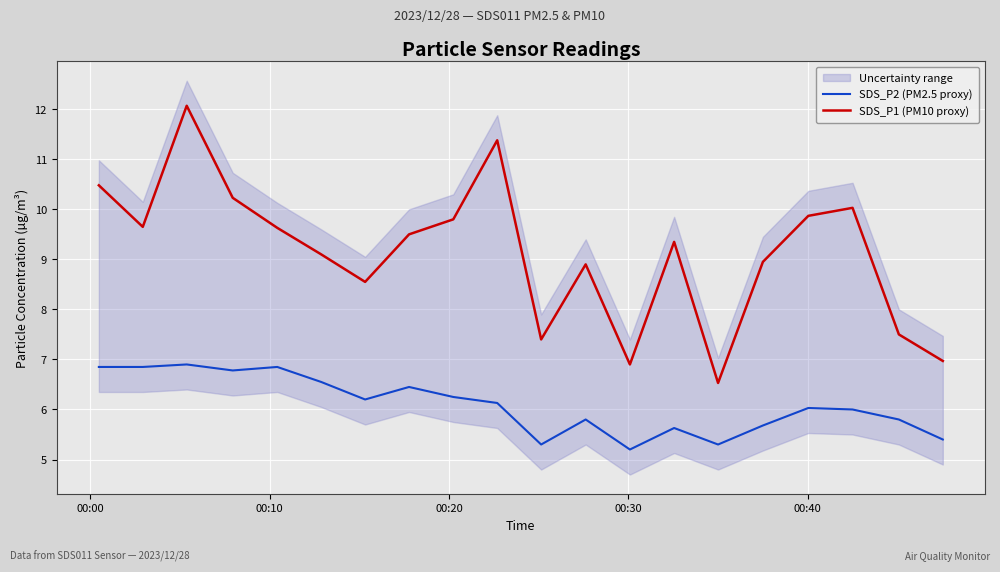

True or false: SDS_P2 (PM2.5 proxy) and SDS_P1 (PM10 proxy) intersect in this chart.

False